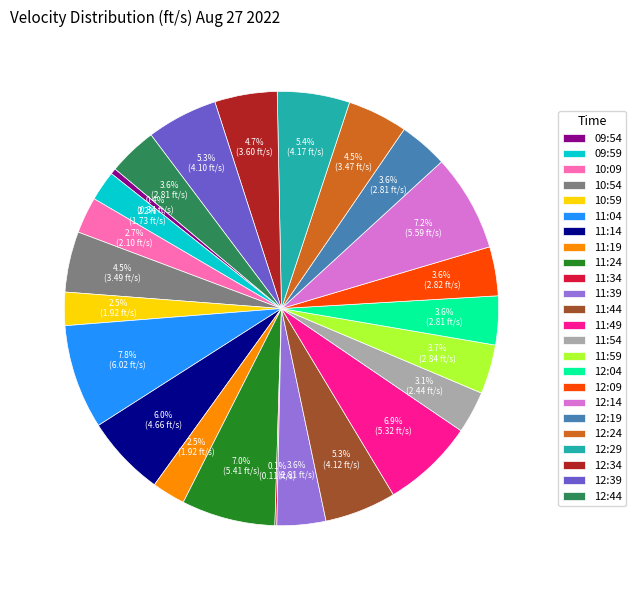

Which has a higher value, 12:14 or 11:44?

12:14